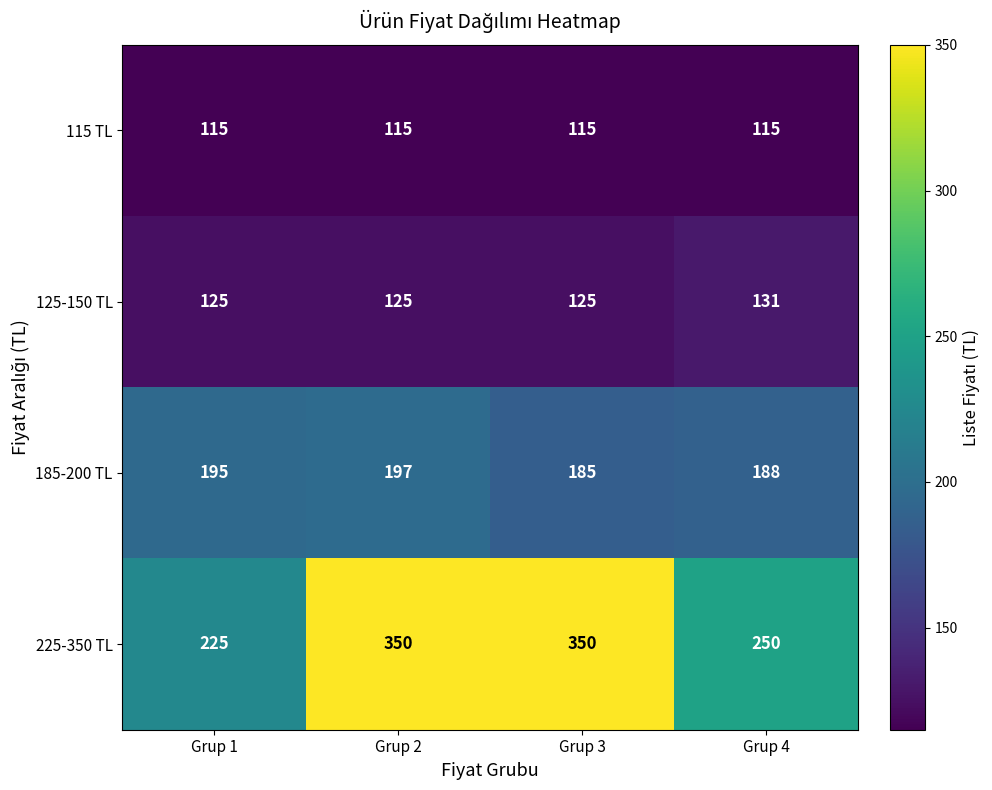

At which category is the sum across all series the highest?

Grup 2